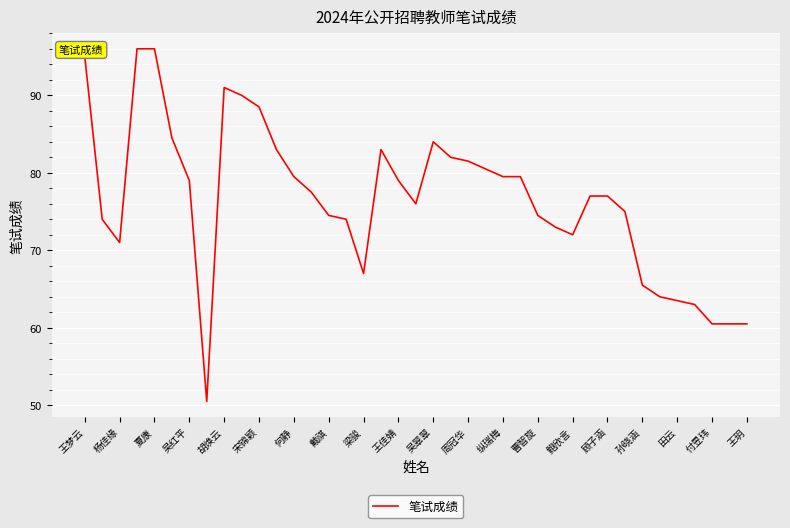

What is the difference between the maximum and minimum values?

45.5